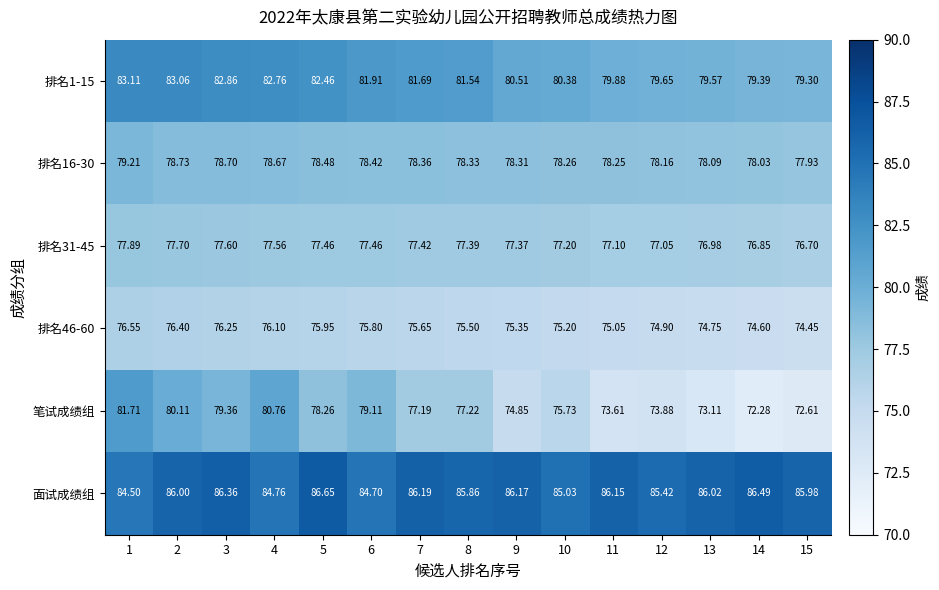

At which category does the chart reach its minimum across all series?

14